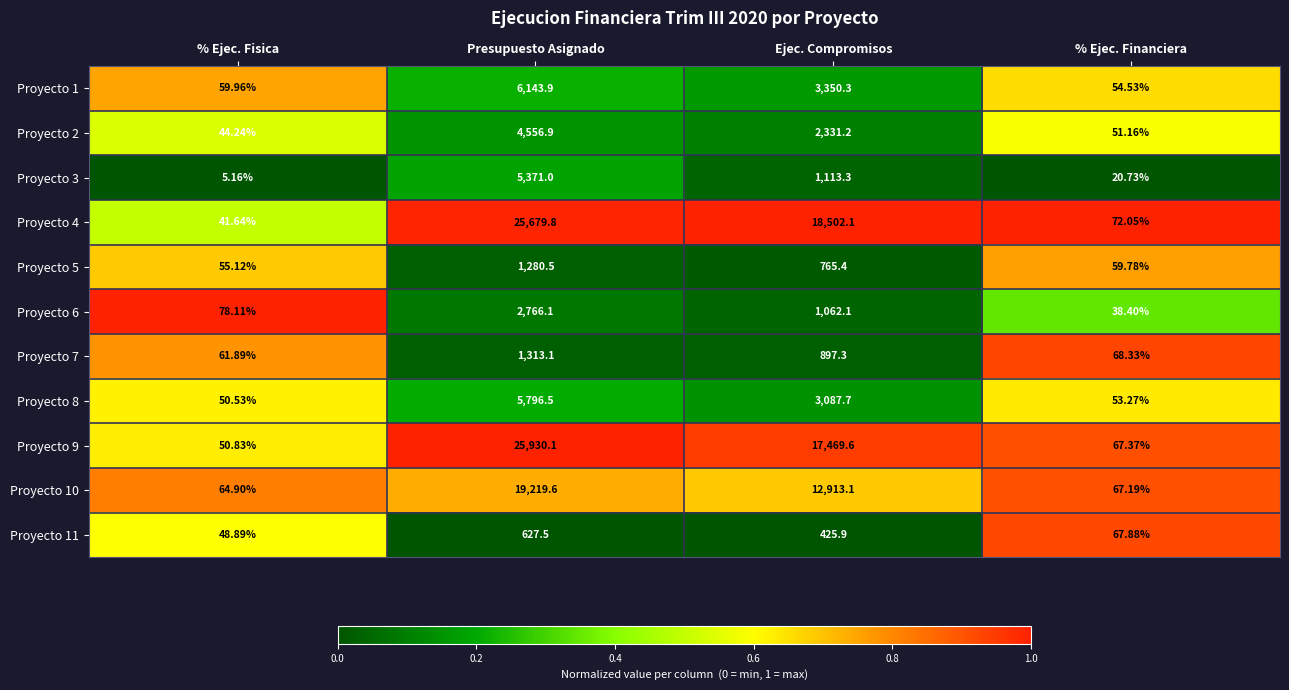

At which label is Proyecto 11 closest to 338?

Ejec. Compromisos